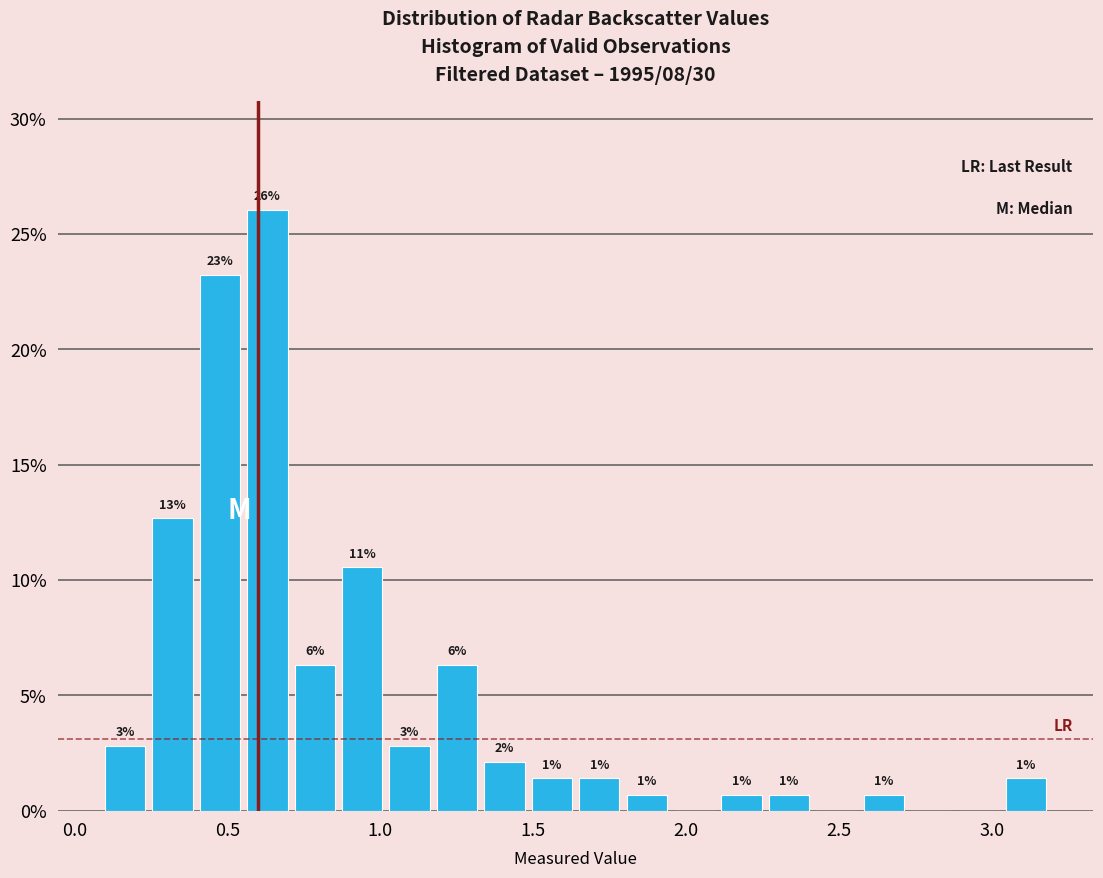

Read against the x-axis, roughly where is the centre of the tallest bar?

0.65